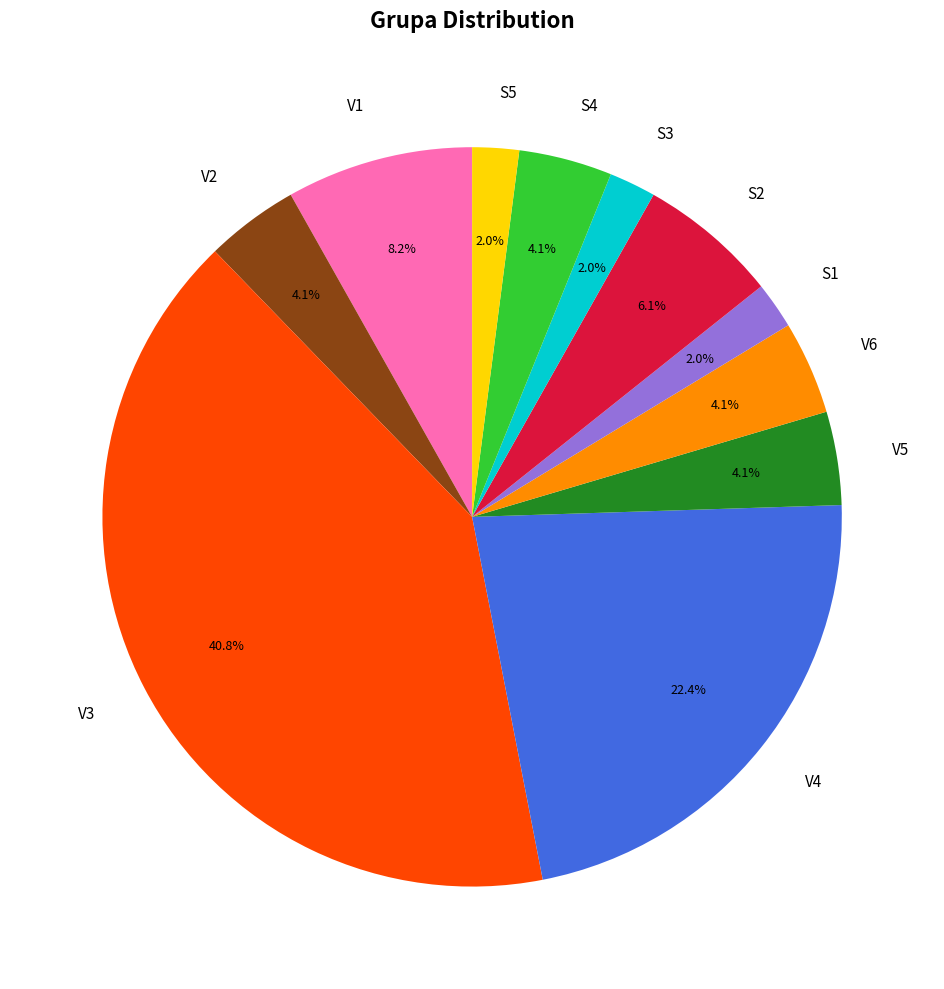

How many segments does this pie chart have?

11